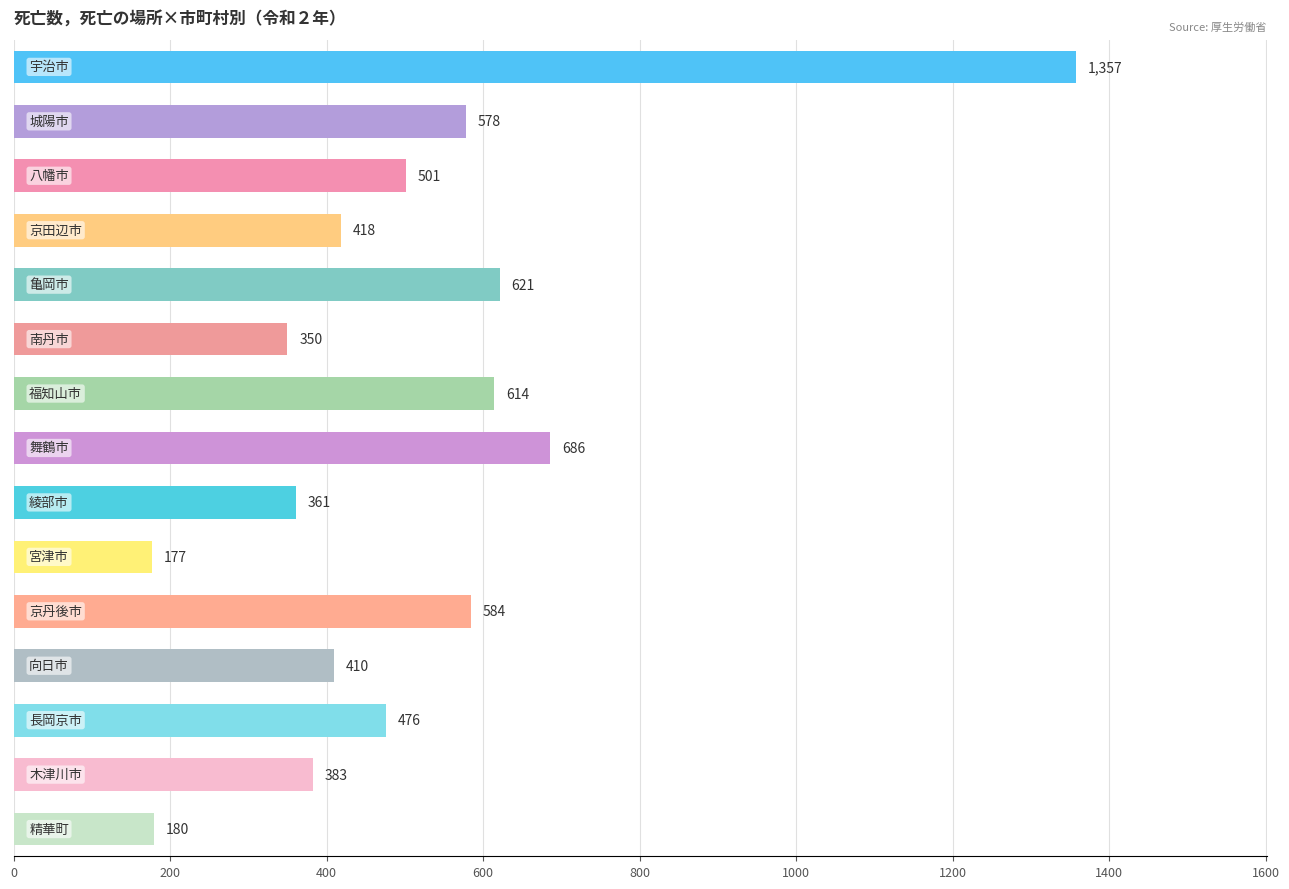

What is the value of the 7th bar from the top?

614